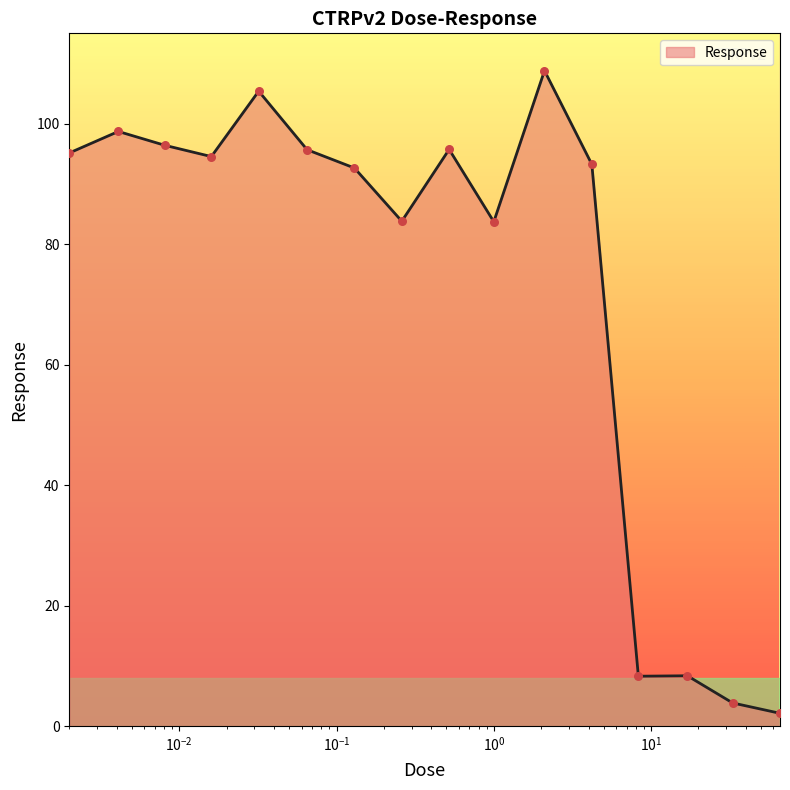

What is the maximum value shown in the chart?

108.8